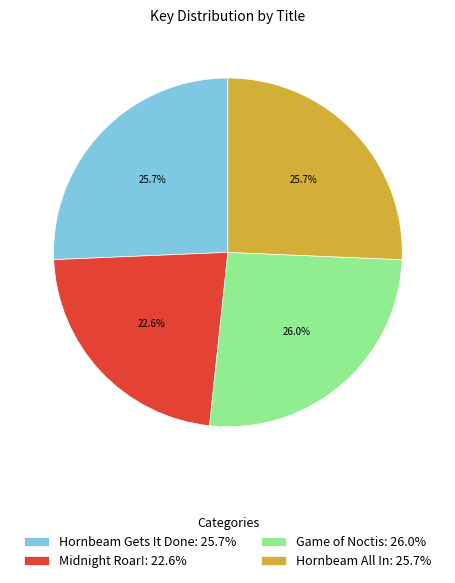

The Game of Noctis slice represents 26% of the pie. True or false?

True